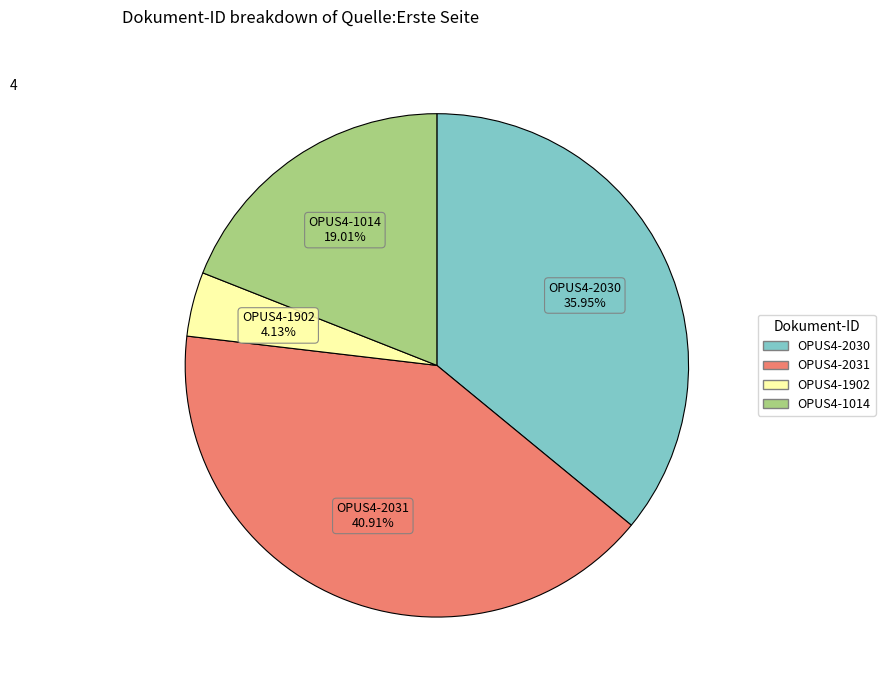

To the nearest percent, what is the difference between the largest and smallest slice percentages?

37%